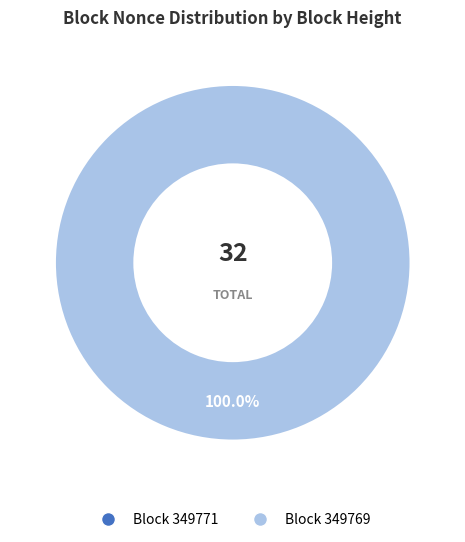

Does 349769 account for over 50% of the chart?

Yes